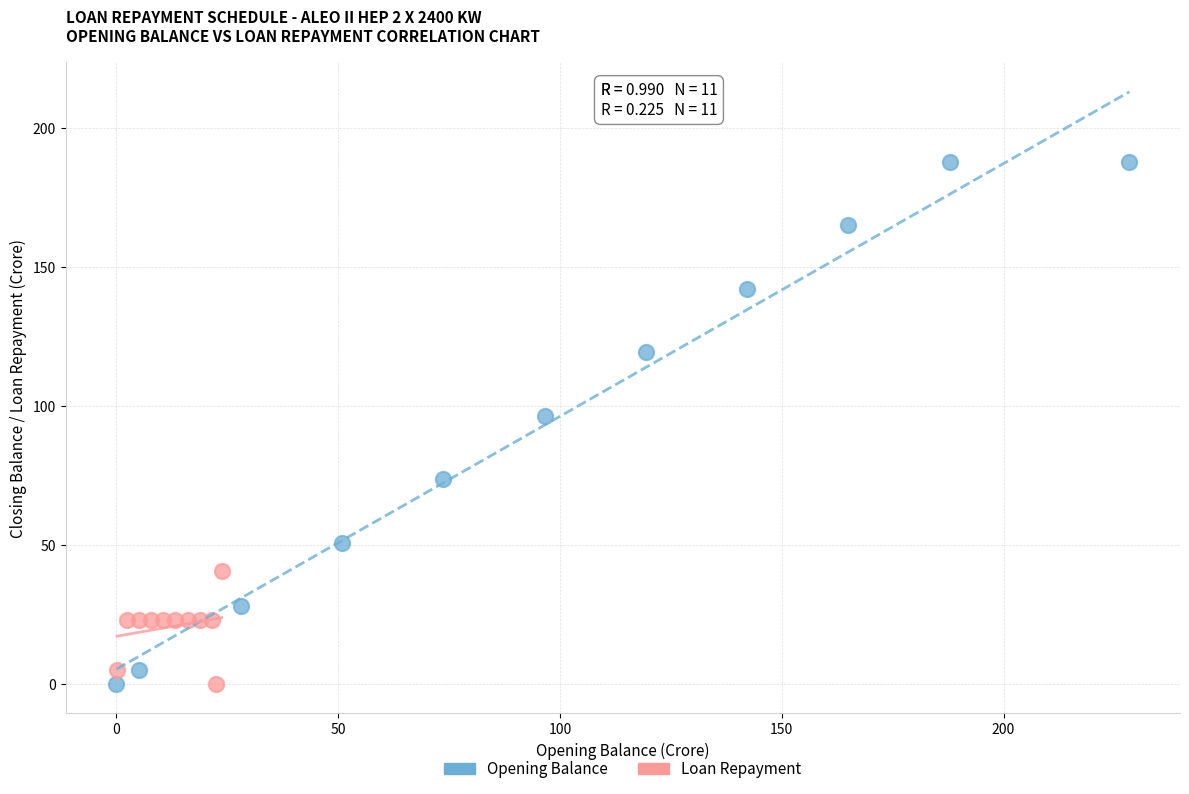

Which series reaches the maximum Y coordinate?

Opening Balance